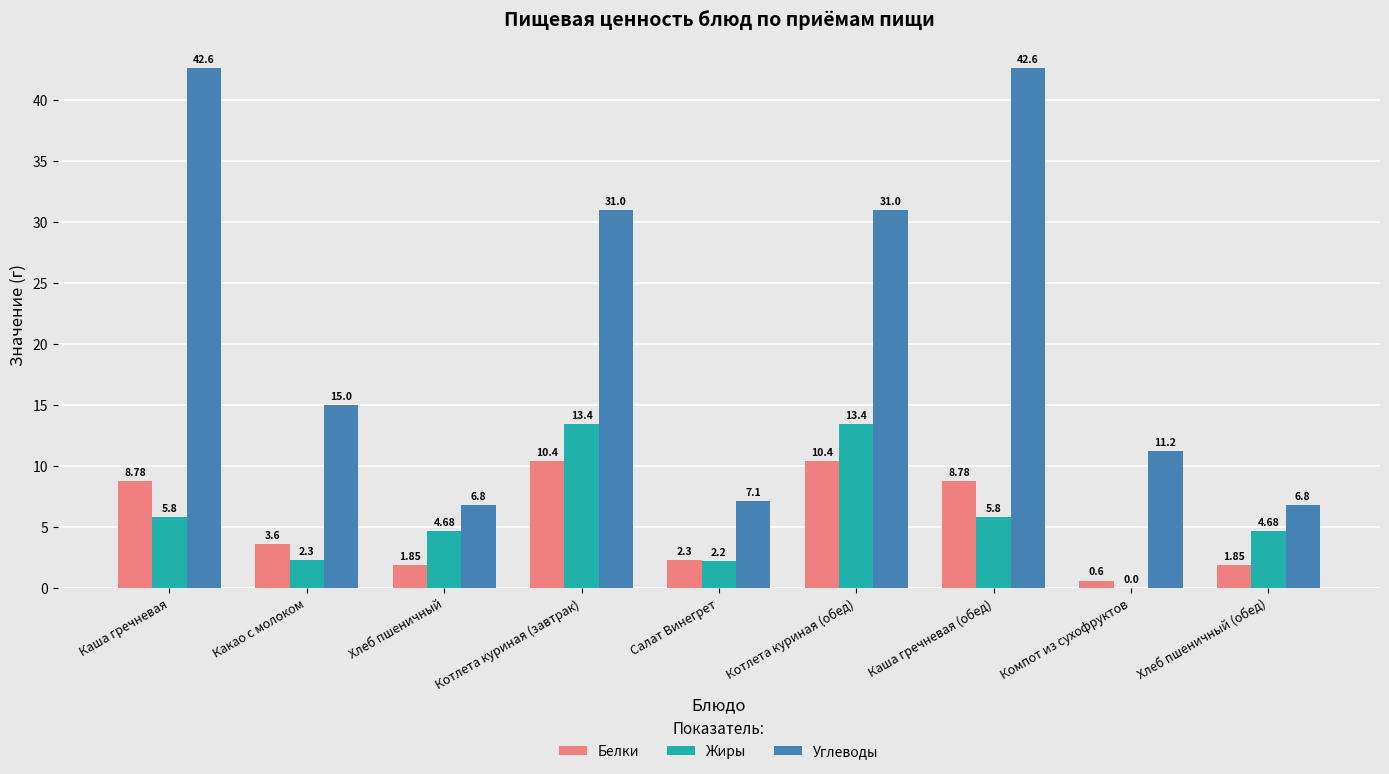

Are the bars grouped side by side (vs. stacked)?

Yes